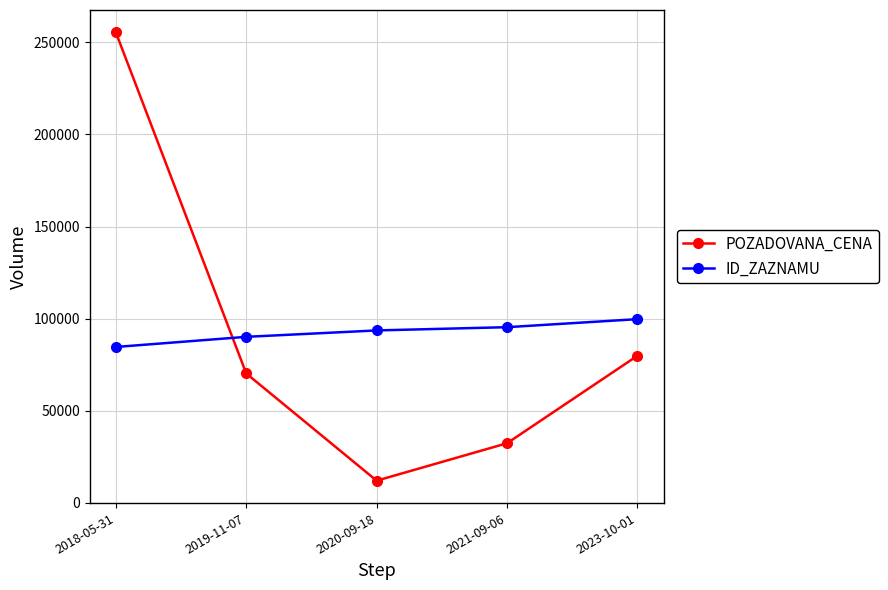

What is the label of the 2nd point from the right?

2021-09-06